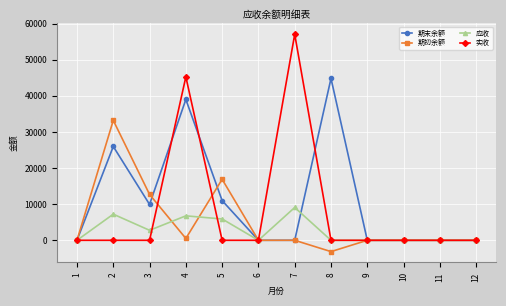

What is the average value of the 应收 series?

2647.0